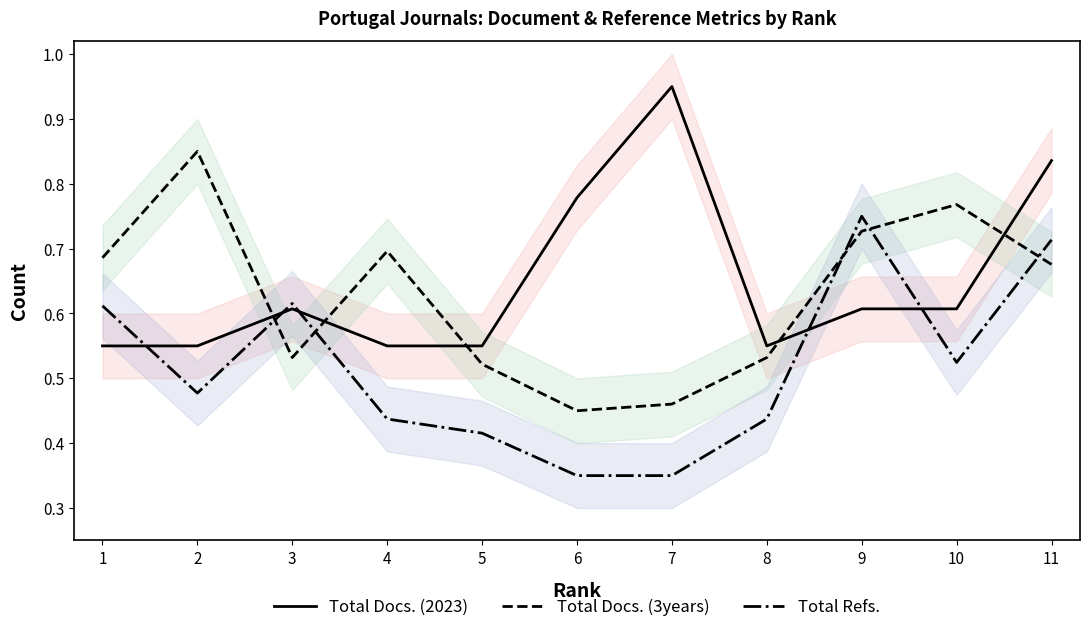

How many lines are shown in the chart?

3